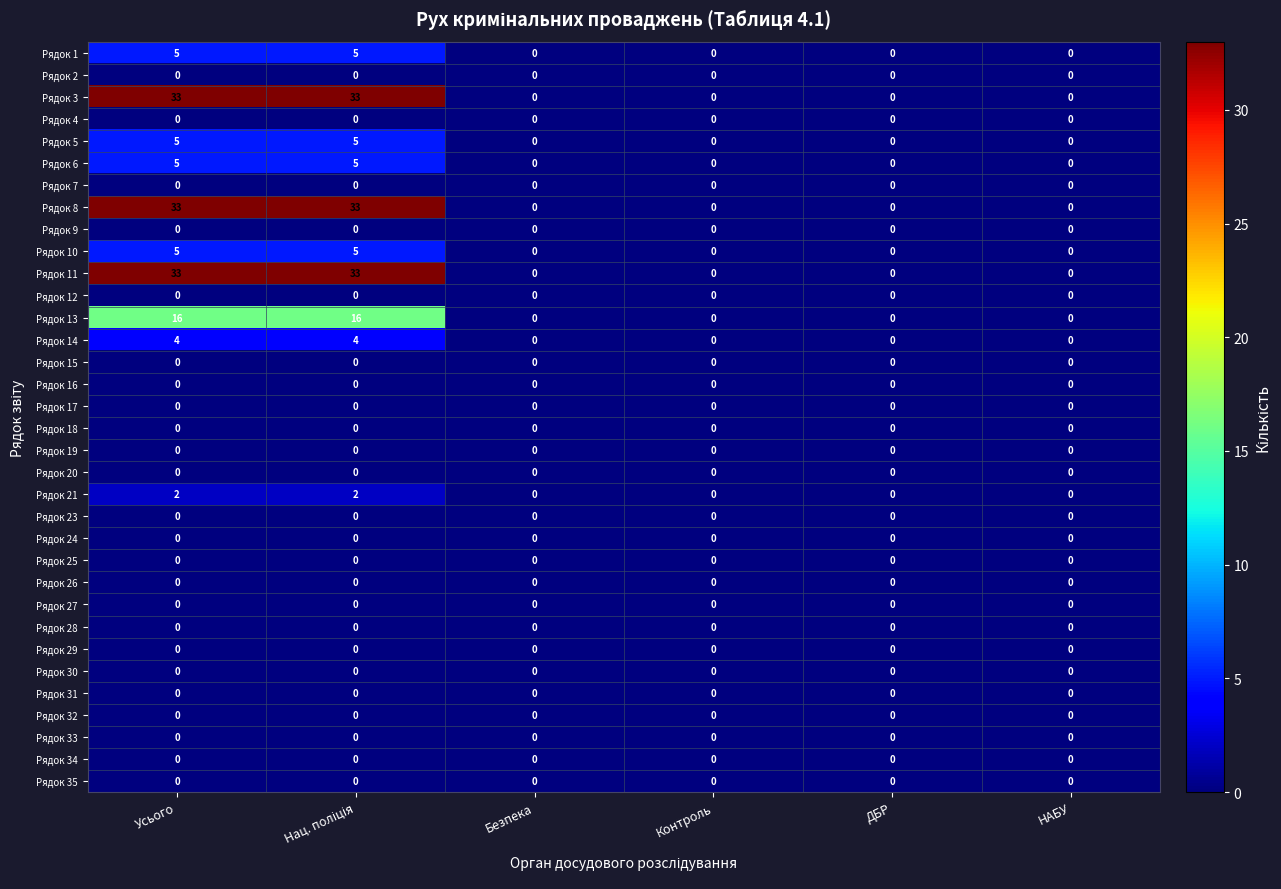

The Рядок 13 series shows -5 at ДБР. True or false?

False